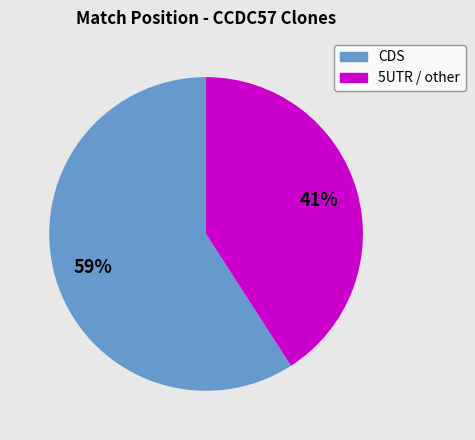

To the nearest percent, what is the average slice percentage?

50%